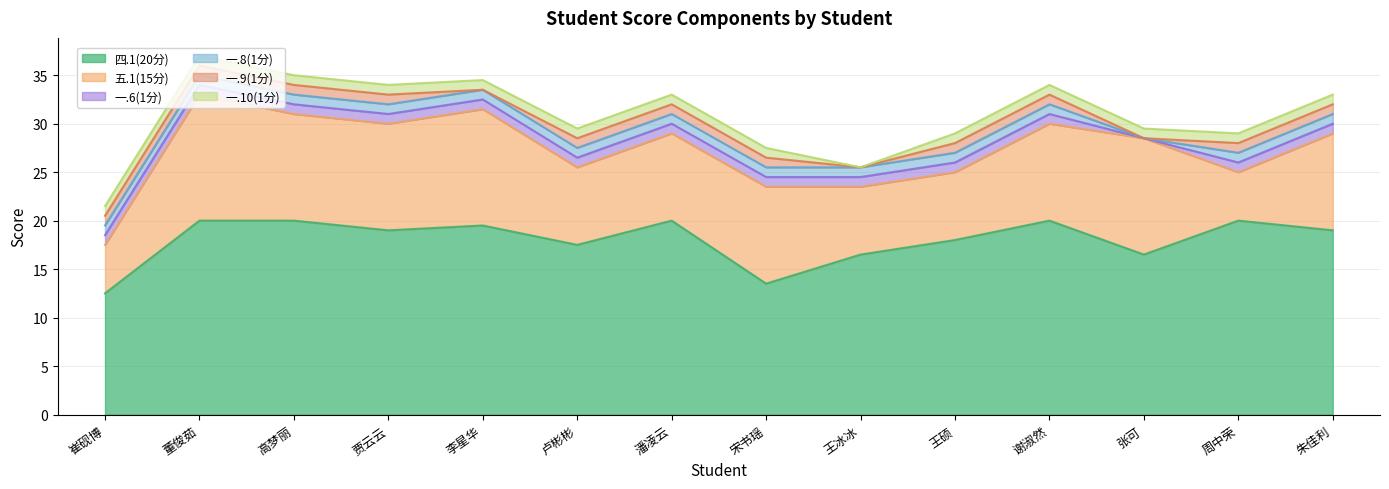

At 周中荣, list the series in order from largest to smallest.

四.1(20分), 五.1(15分), 一.6(1分), 一.8(1分), 一.9(1分), 一.10(1分)